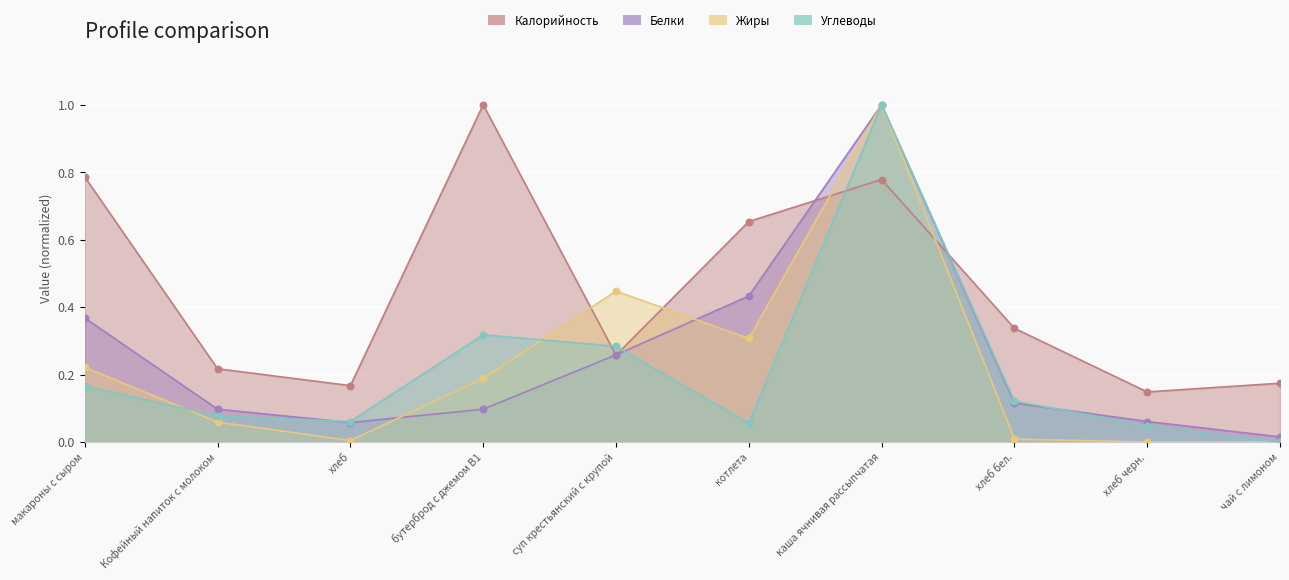

Is the value of Белки at суп крестьянский с крупой greater than the value of Жиры at чай с лимоном?

Yes